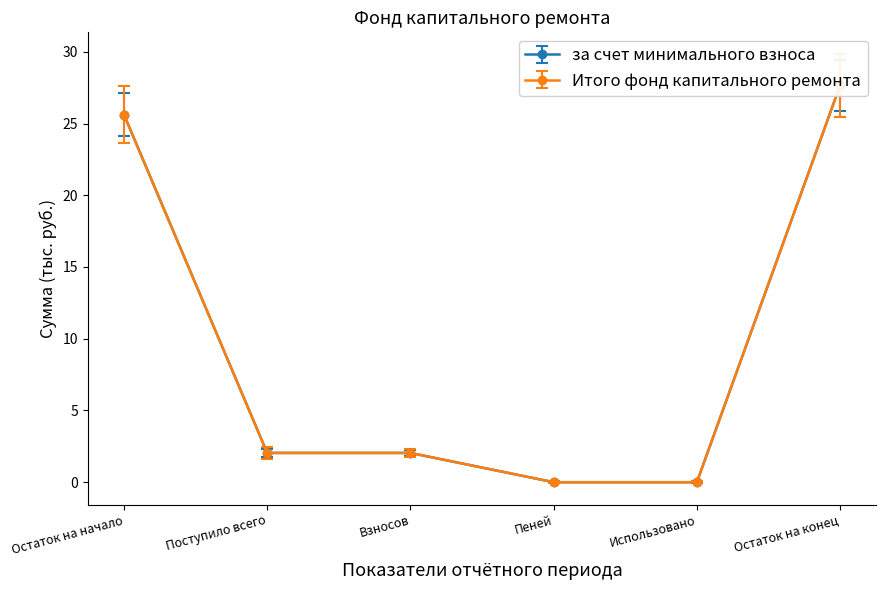

True or false: Итого фонд капитального ремонта and за счет минимального взноса intersect in this chart.

False